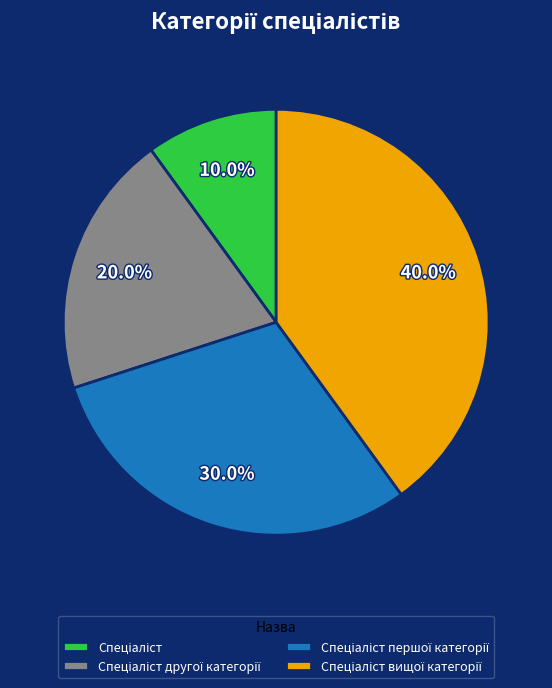

Does any single category account for the majority?

No